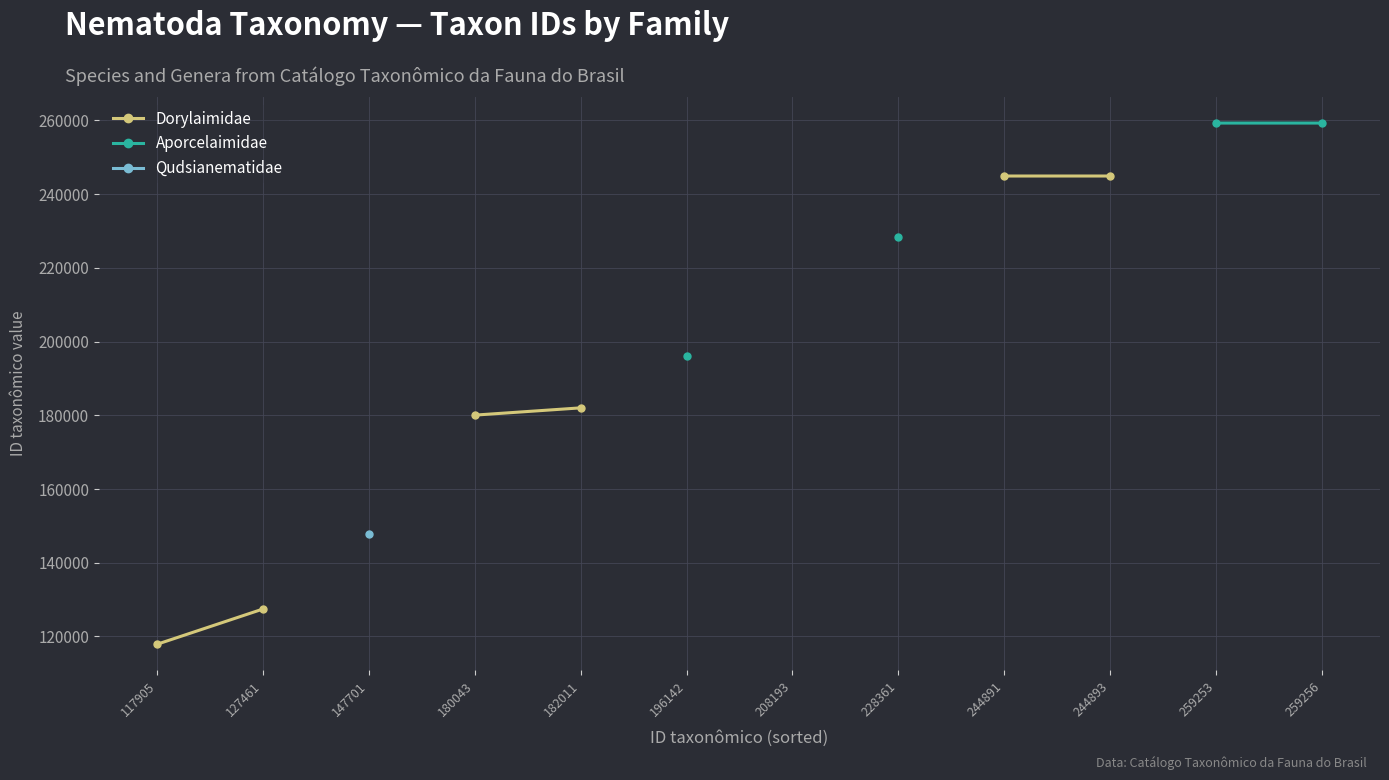

True or false: Qudsianematidae and Aporcelaimidae cross at least once.

False